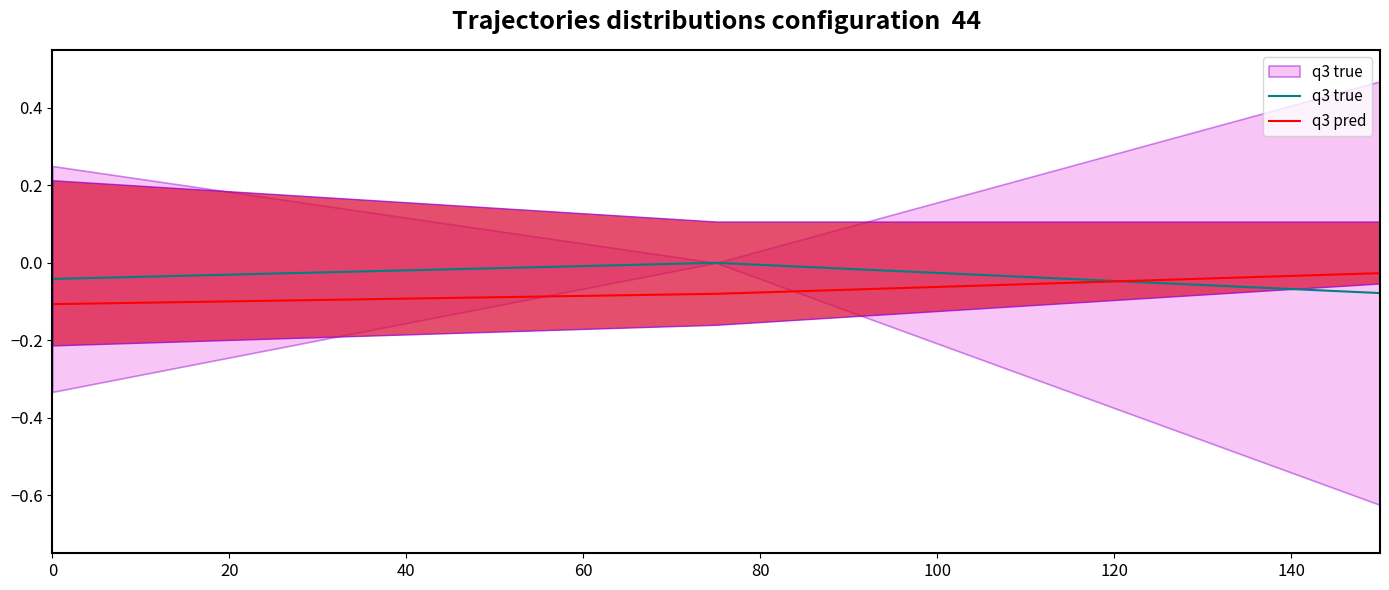

Reading left to right, transcribe all the data shown in this chart.

q3 true: -0.0	0.0	-0.1
q3 pred: -0.1	-0.1	-0.0